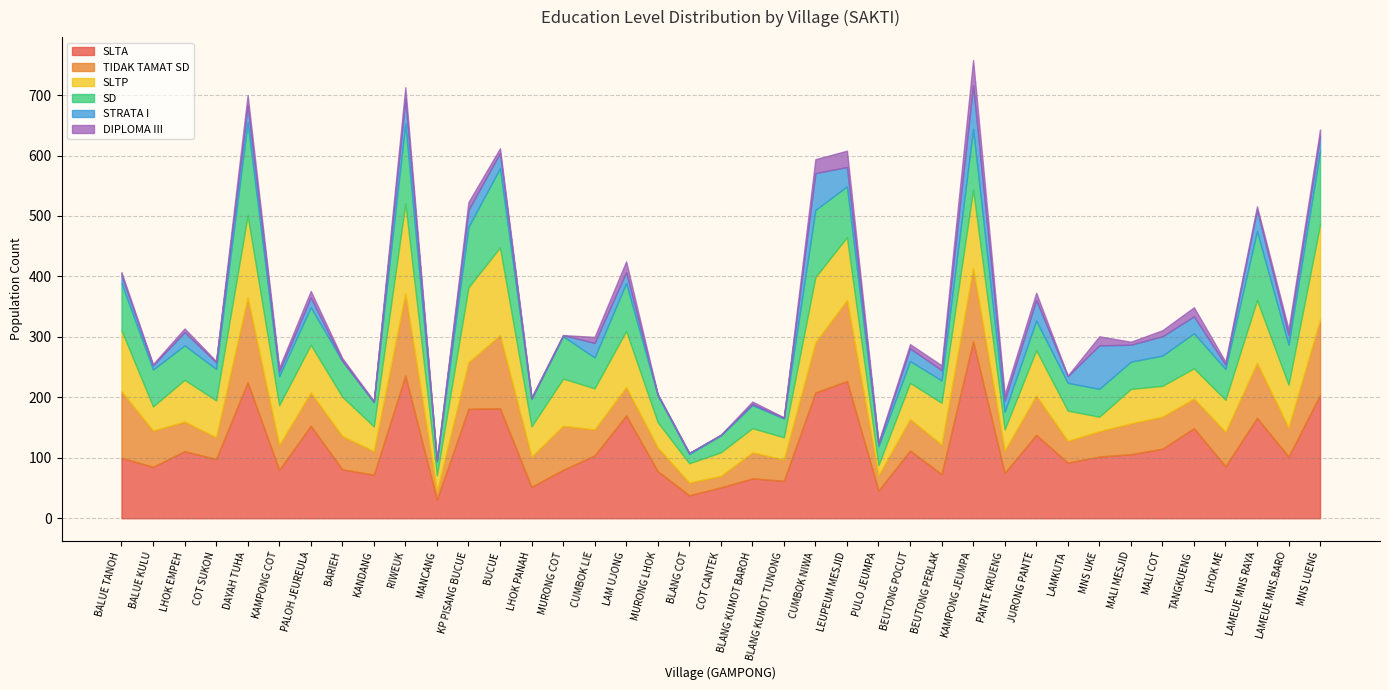

Where is SD nearest to the value 84?

LEUPEUM MESJID